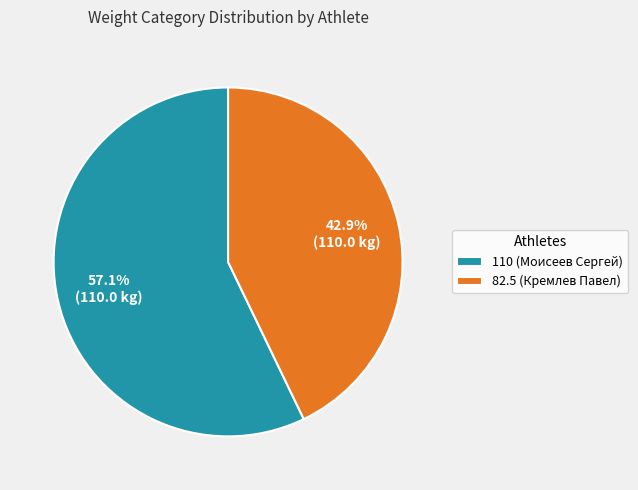

Which slice is the largest?

110 (Моисеев Сергей)